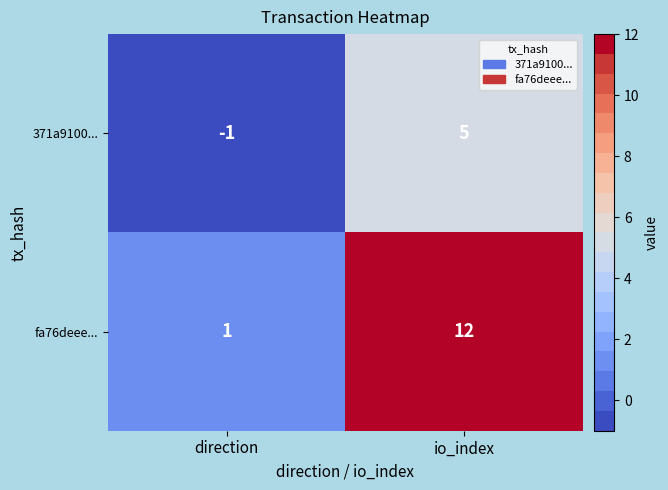

Reading left to right, what are all the values shown in this chart?

371a9100...: -1	5
fa76deee...: 1	12